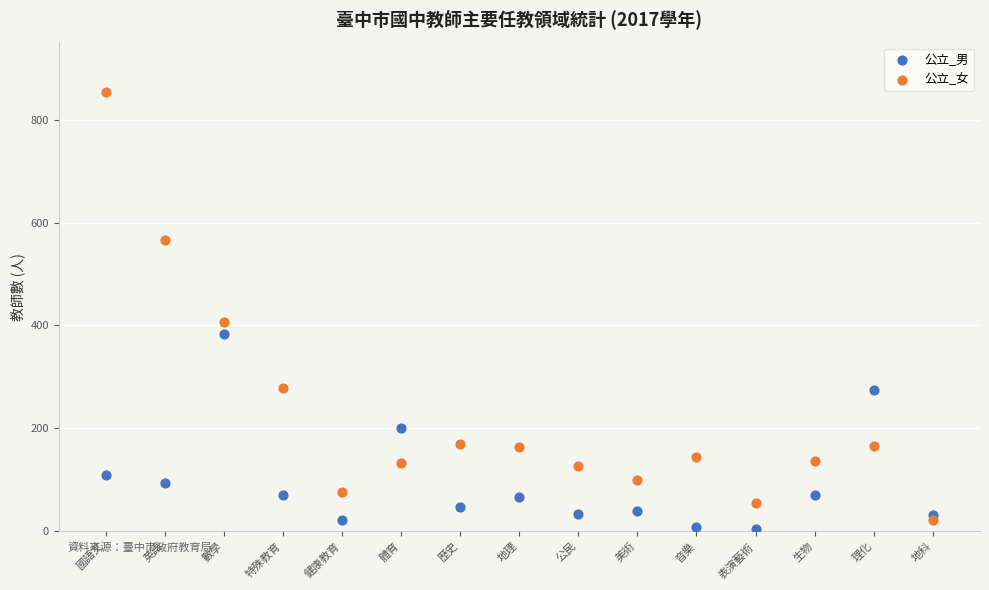

Which series has the widest spread of Y values?

公立_女